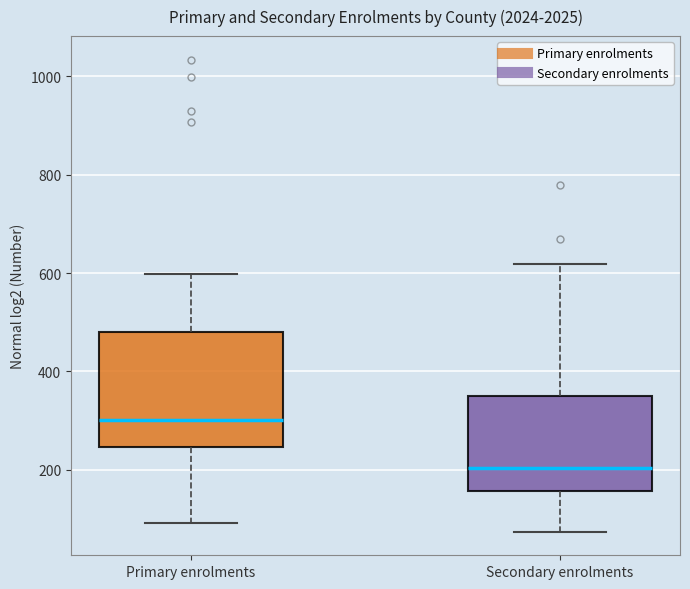

Which box is the tallest, from its lower edge to its upper edge?

Primary enrolments